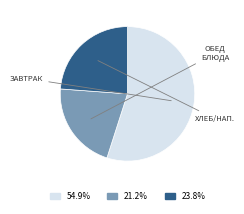

Is there any slice that represents more than half of the pie?

Yes